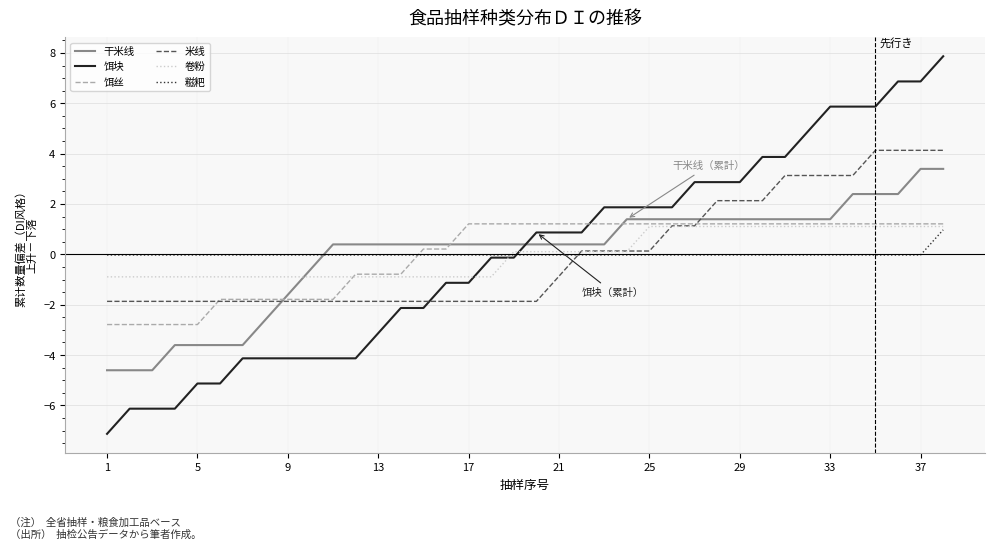

Which series has the widest spread of values?

饵块